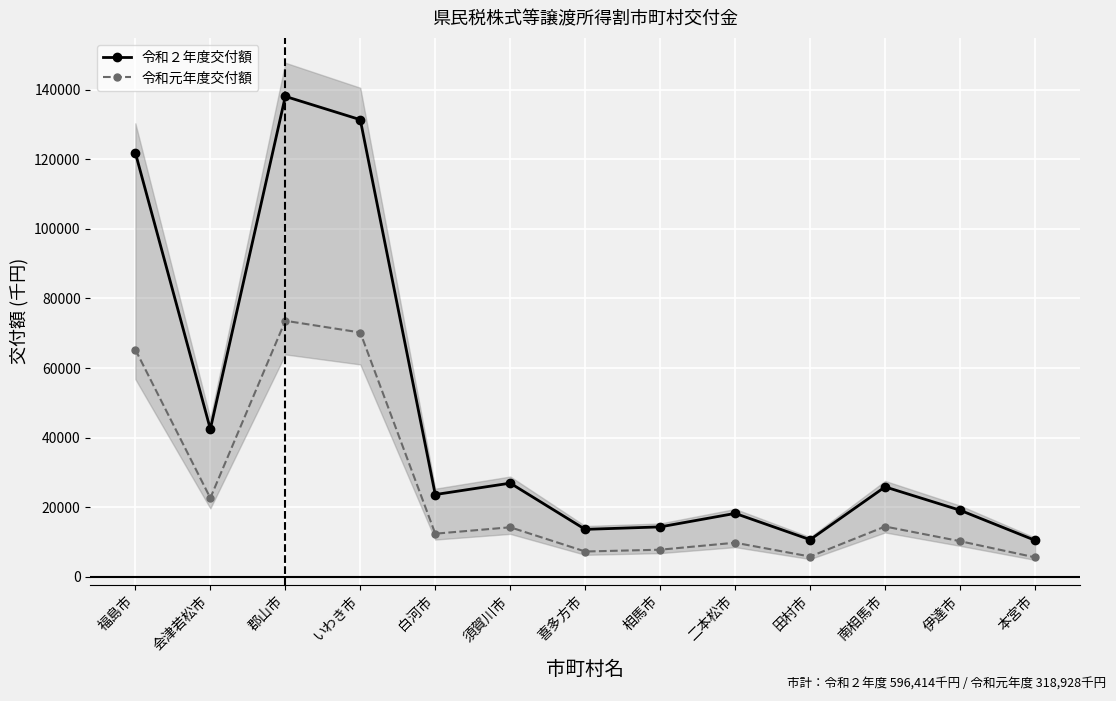

What is the average value of the 令和元年度交付額 series?

24533